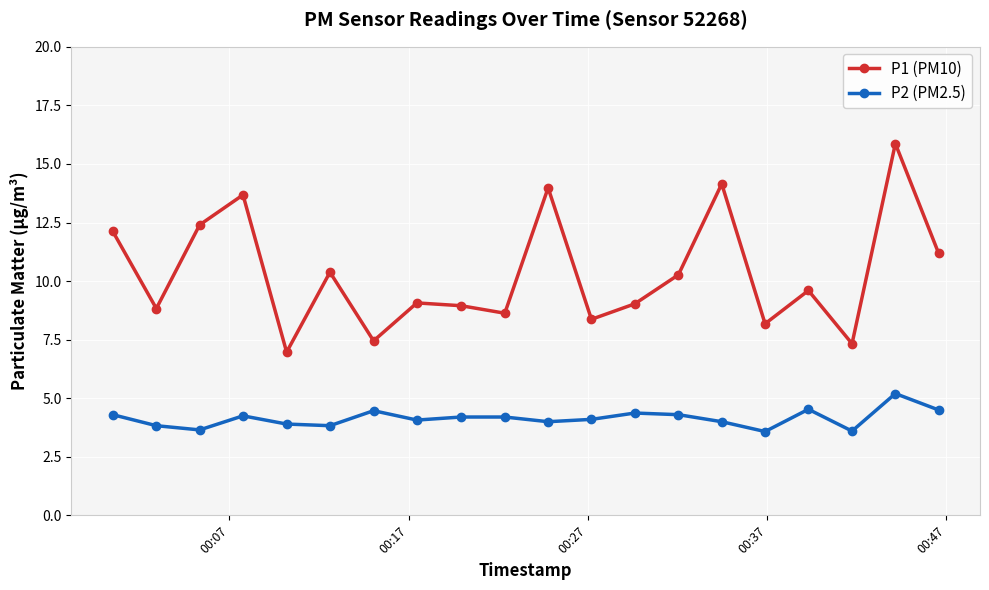

True or false: P2 (PM2.5) and P1 (PM10) cross at least once.

False